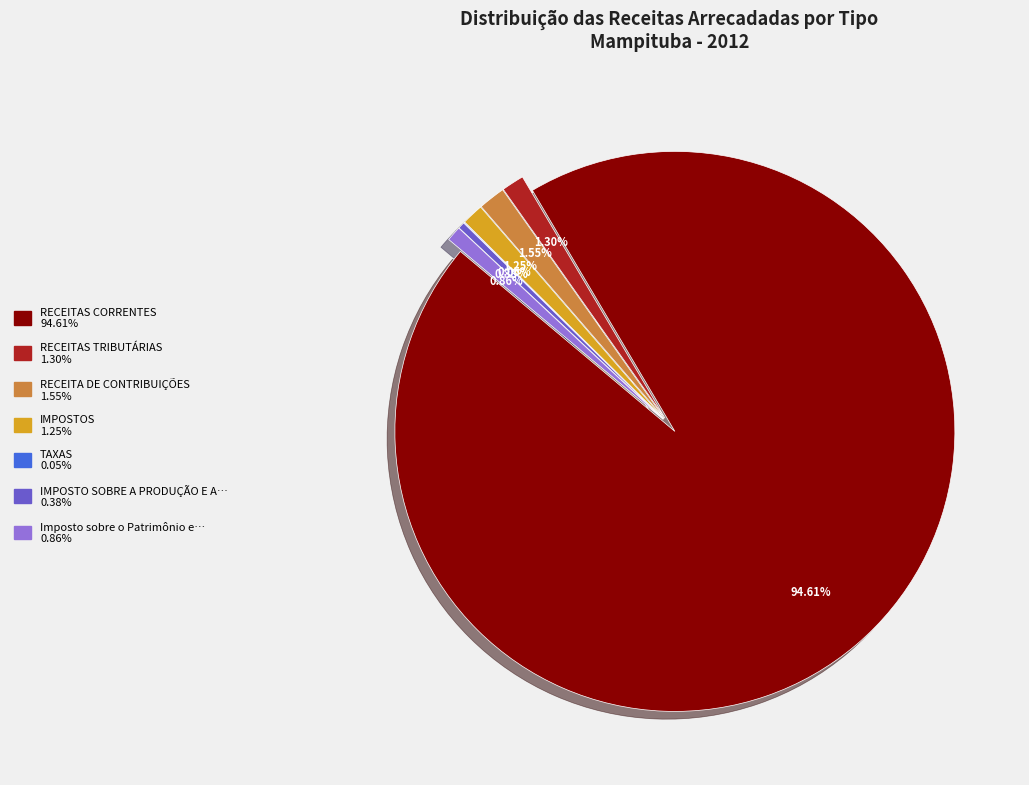

What is the change in value from RECEITAS CORRENTES to IMPOSTOS?

-12124587.2